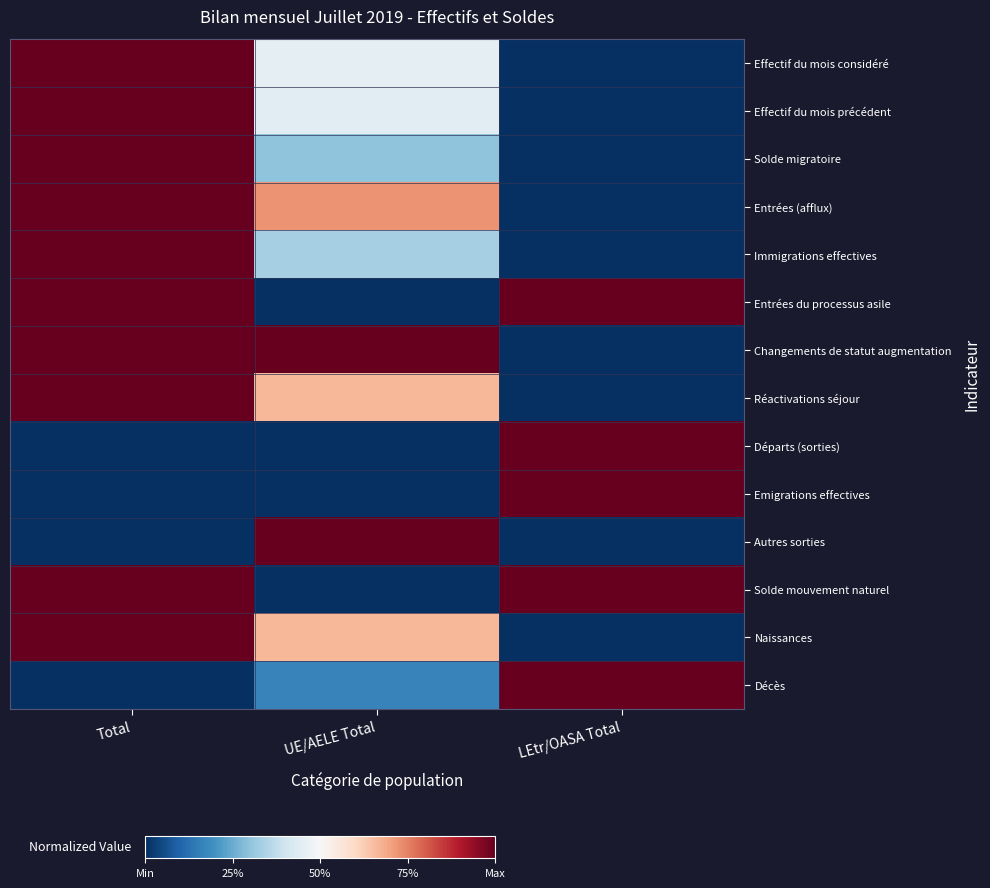

List the series in order of their peak value, highest first.

Effectif du mois considéré, Effectif du mois précédent, Solde migratoire, Entrées (afflux), Immigrations effectives, Entrées du processus asile, Changements de statut augmentation, Réactivations séjour, Départs (sorties), Emigrations effectives, Autres sorties, Solde mouvement naturel, Naissances, Décès